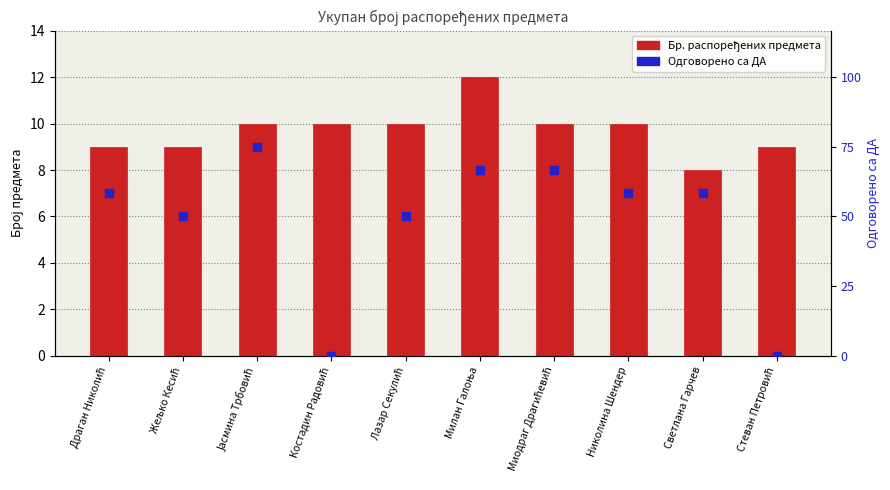

Is the value of Бр. распоређених предмета at Лазар Секулић greater than the value of Одговорено са ДА at Лазар Секулић?

Yes